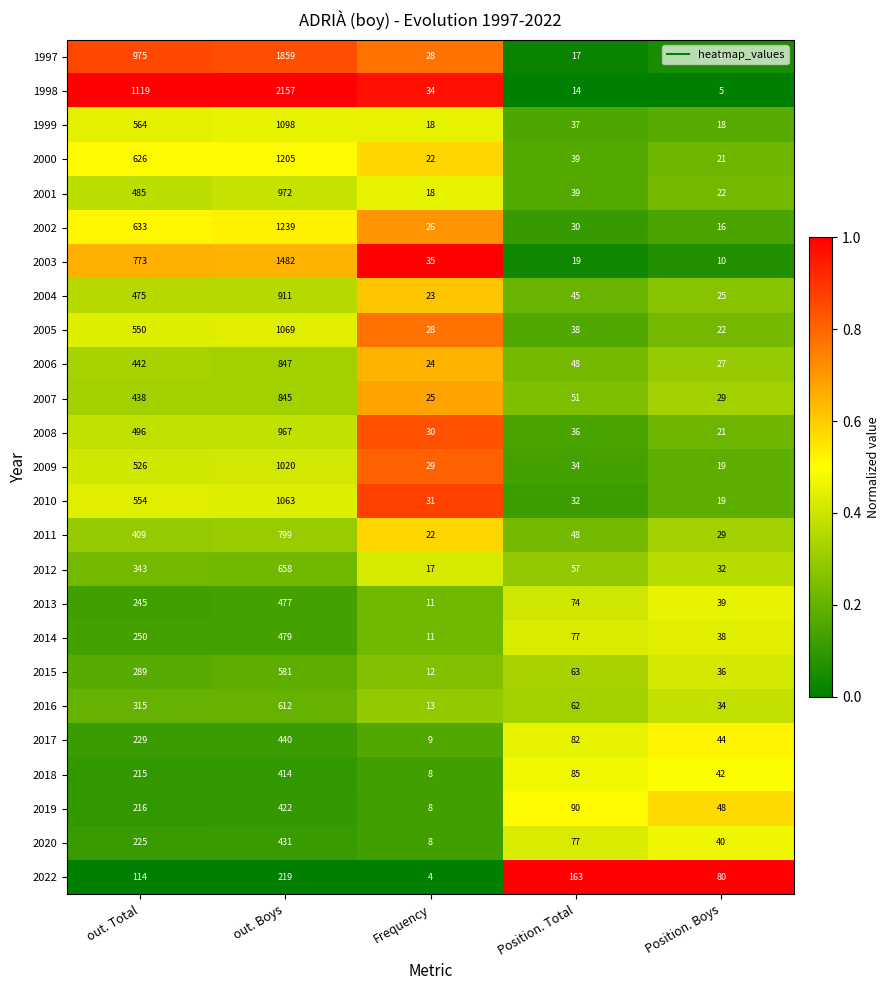

What is the greatest value displayed?

2157